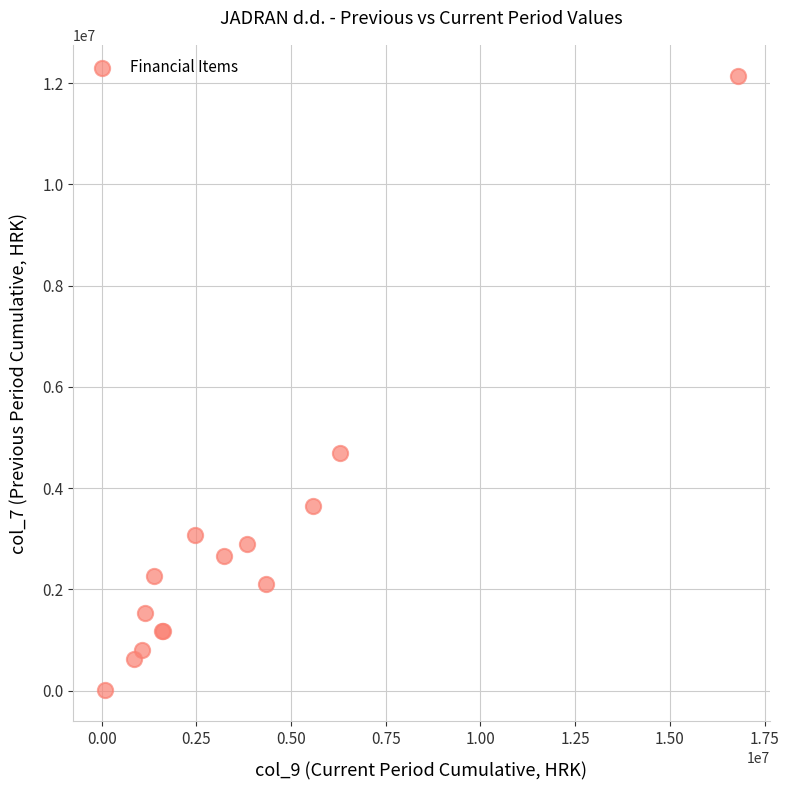

What Y value in the scatter plot is closest to 6075916?

4687038